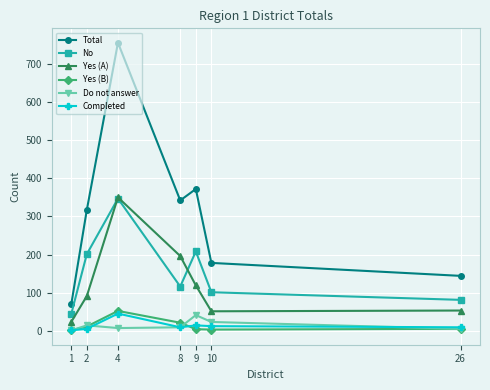

At which category does Yes (A) reach its first local peak?

4